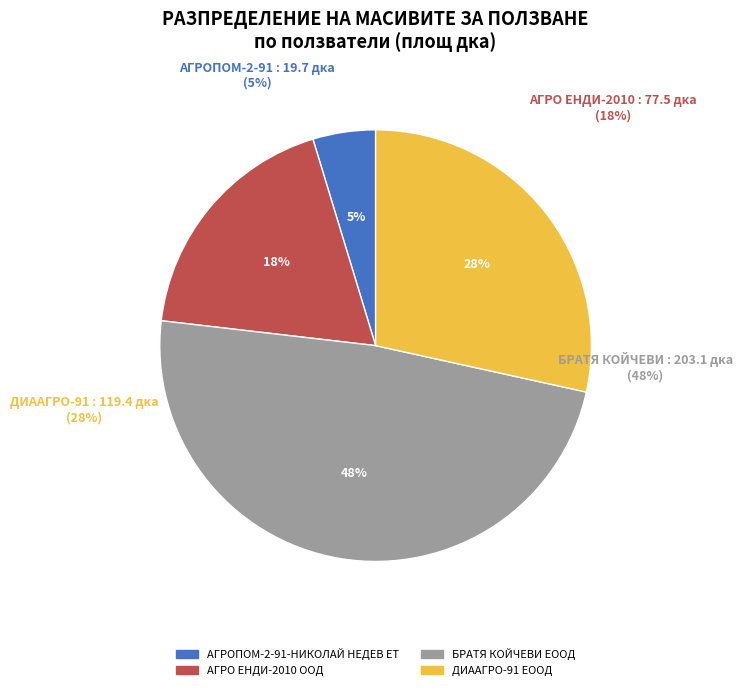

To the nearest percent, what is the difference between the АГРО ЕНДИ-2010 ООД and БРАТЯ КОЙЧЕВИ ЕООД slice percentages?

30%